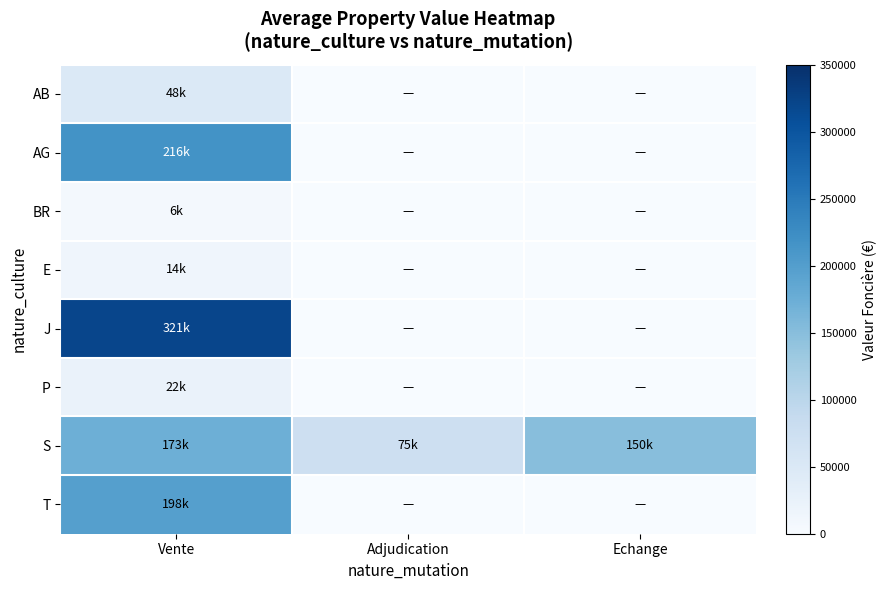

At how many categories does at least one series exceed 193780?

1